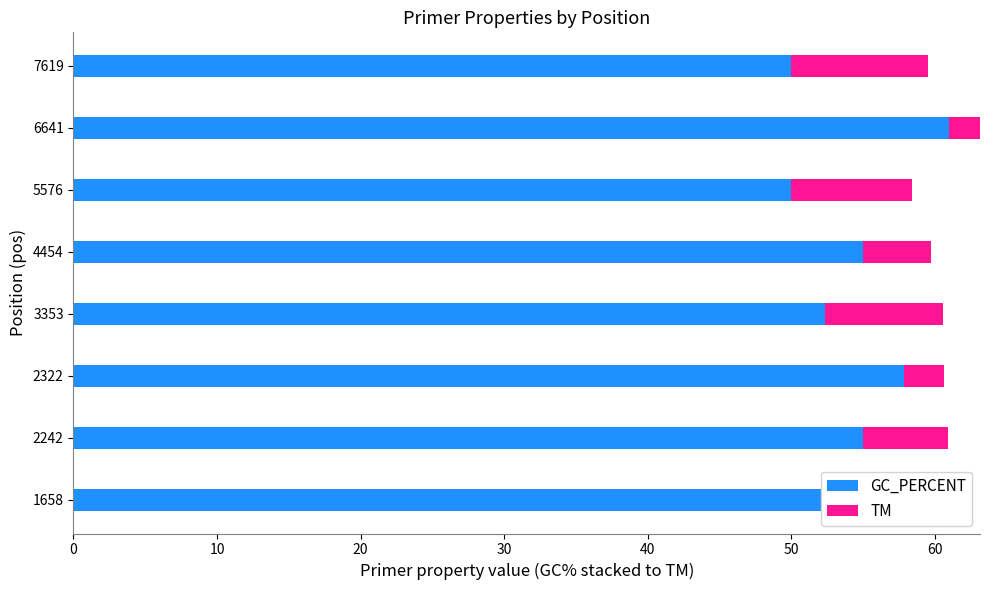

What is the approximate value of GC_PERCENT at 1658?

55.0